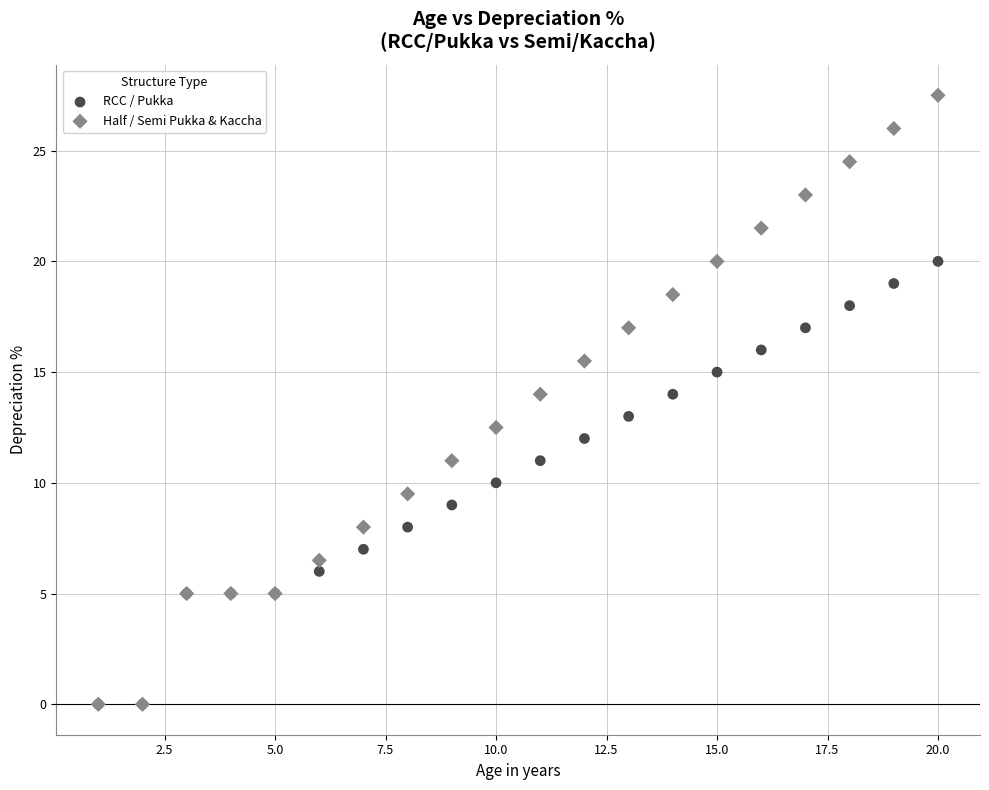

What are all the series names shown in the legend?

RCC / Pukka, Half / Semi Pukka & Kaccha